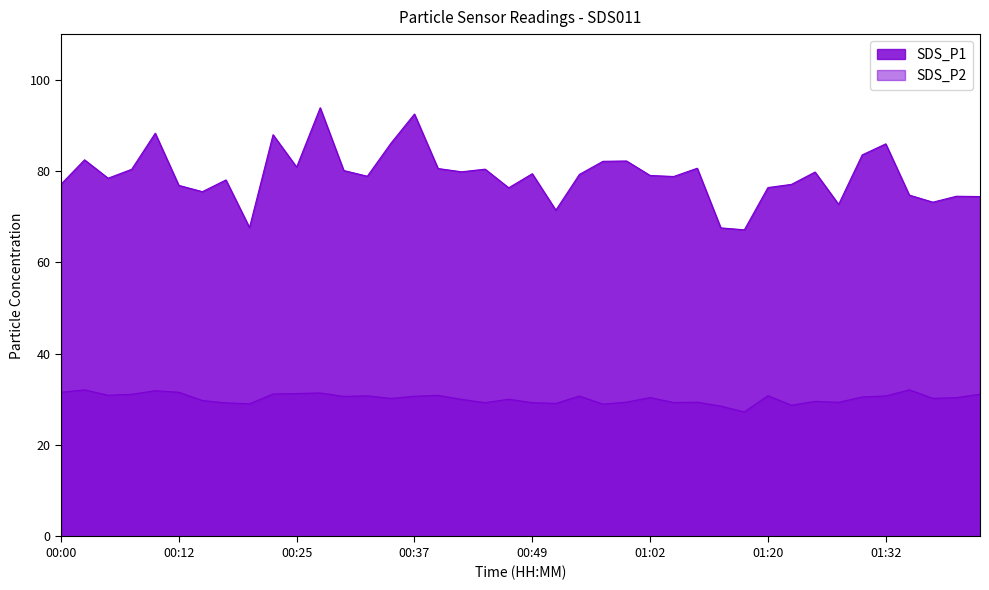

Which has a higher value, 01:04 or 00:42?

00:42